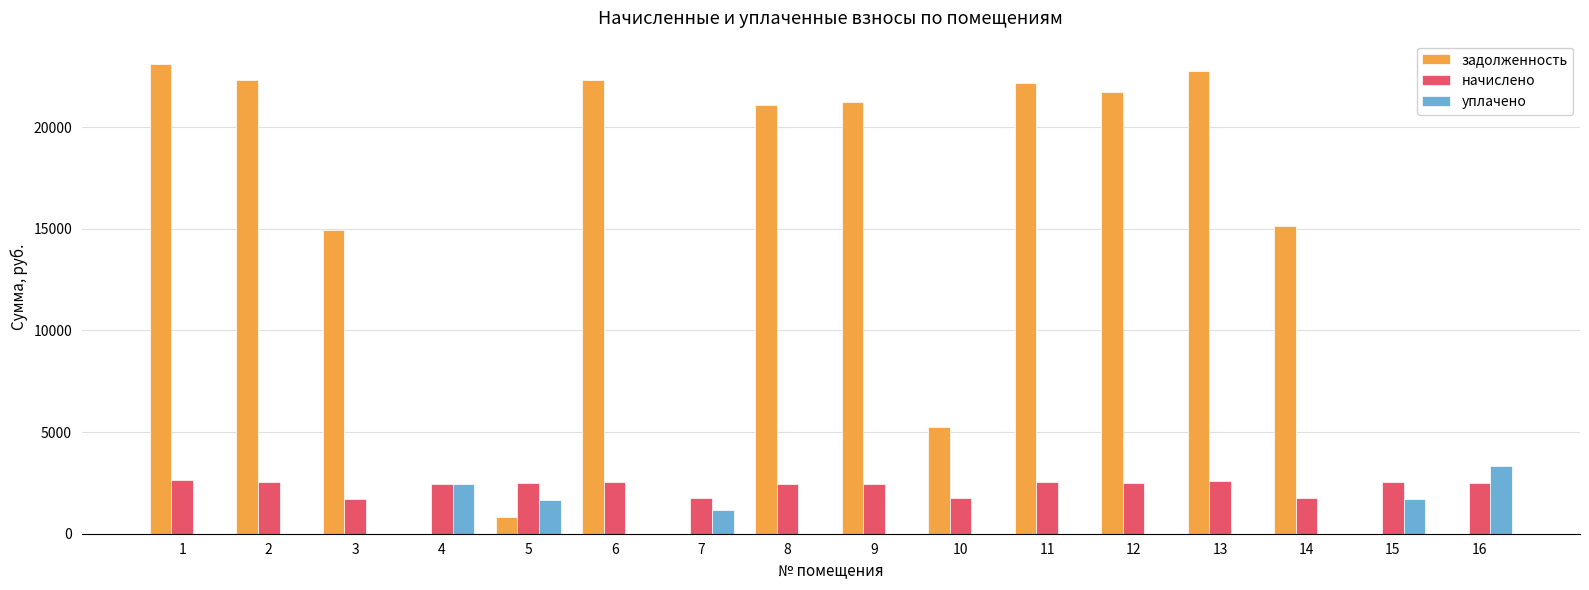

What is the sum of all задолженность values?

212863.2